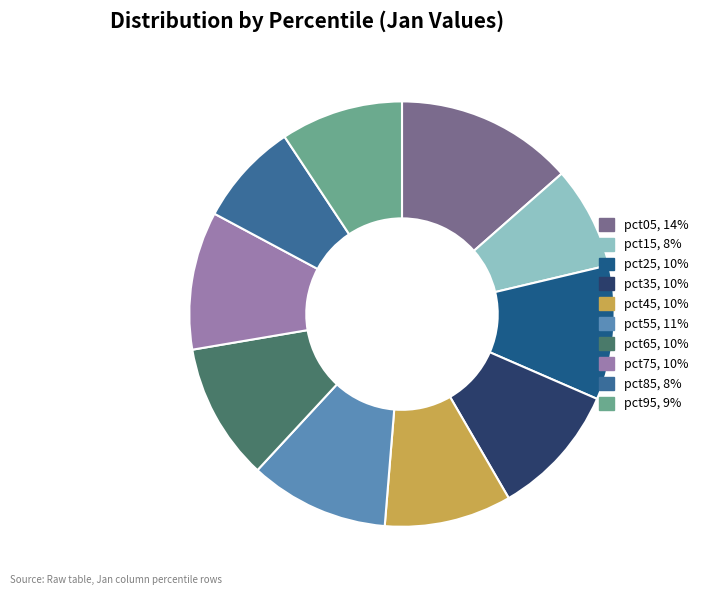

Between pct45 and pct65, which is larger?

pct65